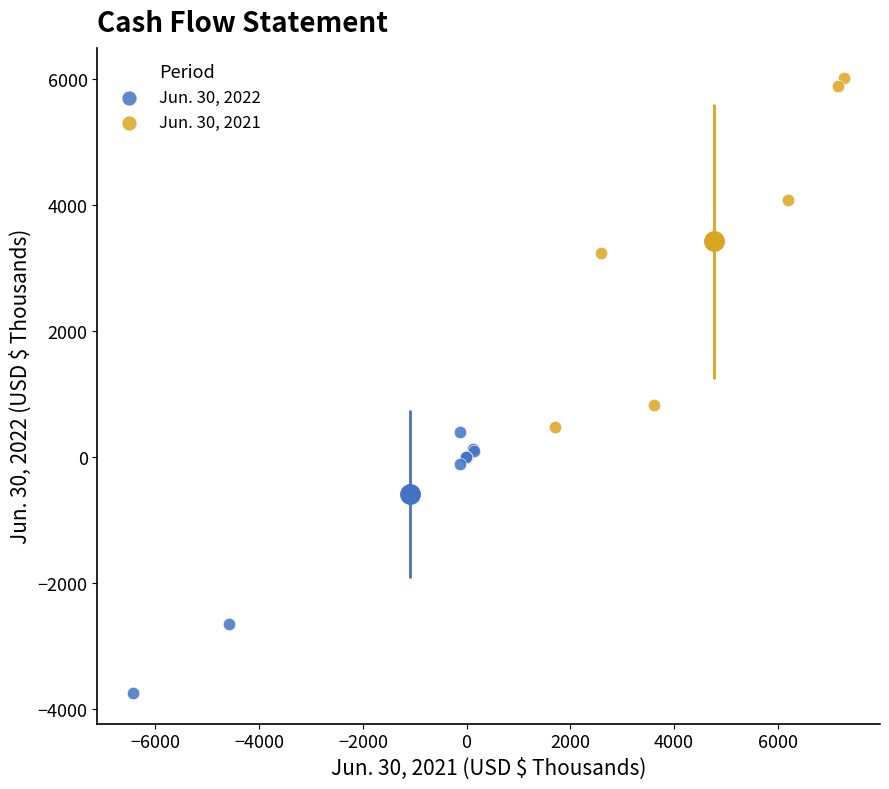

Which series reaches the minimum Y coordinate?

Jun. 30, 2022